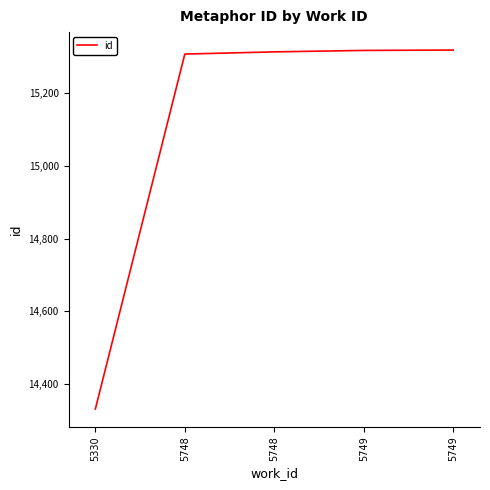

Which has a higher value, 5748 or 5748?

5748